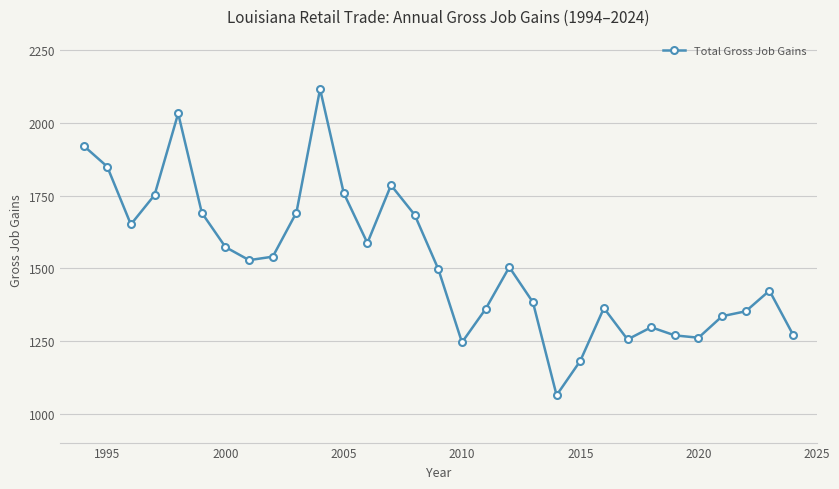

What is the greatest value displayed?

2117